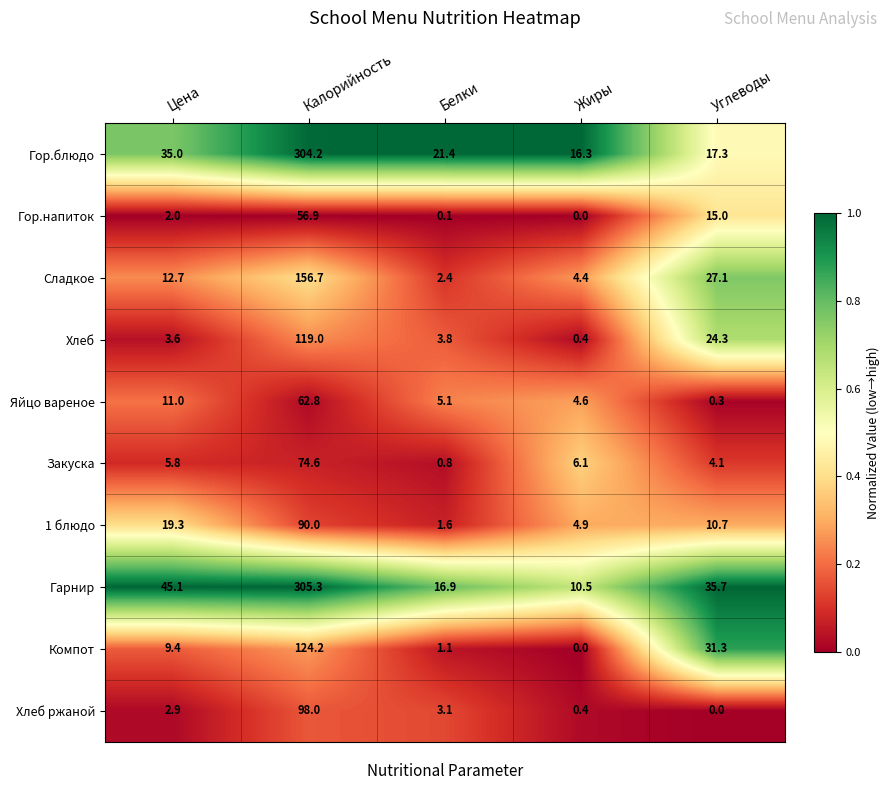

Which series has the largest total across all categories?

Гарнир